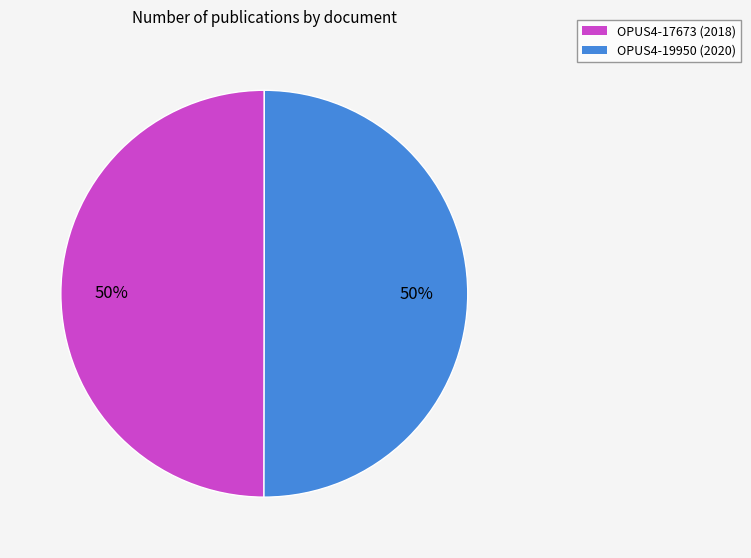

Approximately how many times larger is the value at OPUS4-19950 (2020) compared to OPUS4-17673 (2018)?

1.0